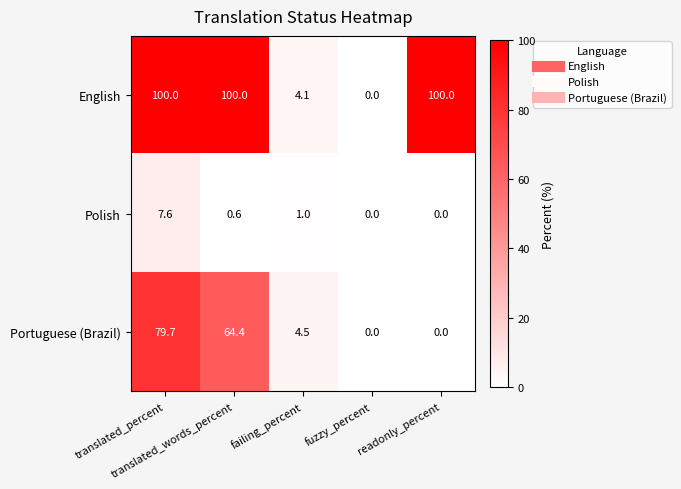

List the series in order of their overall mean, highest first.

English, Portuguese (Brazil), Polish